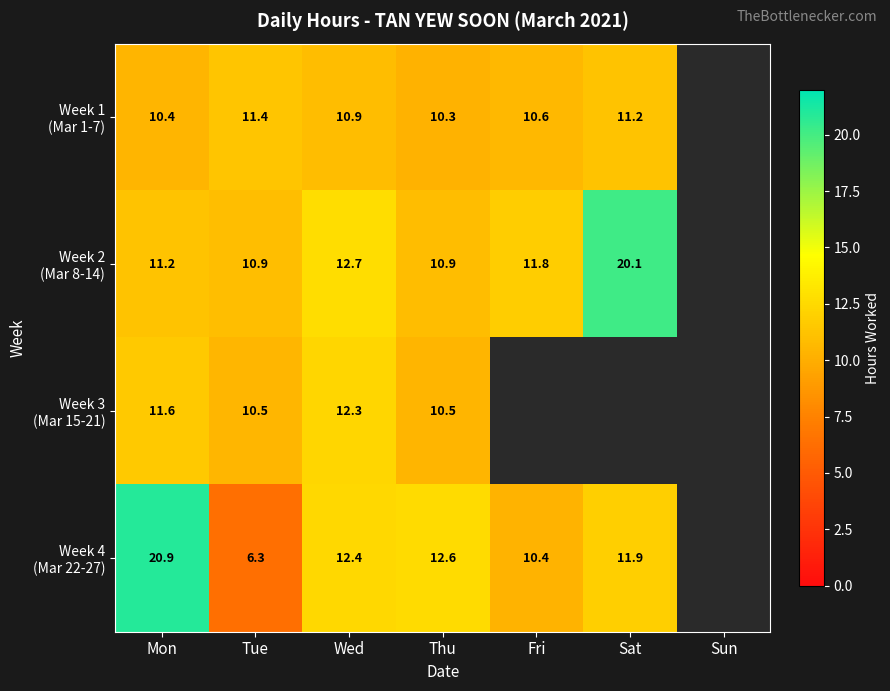

Read the Week 2 (Mar 8-14) value at Thu.

10.9